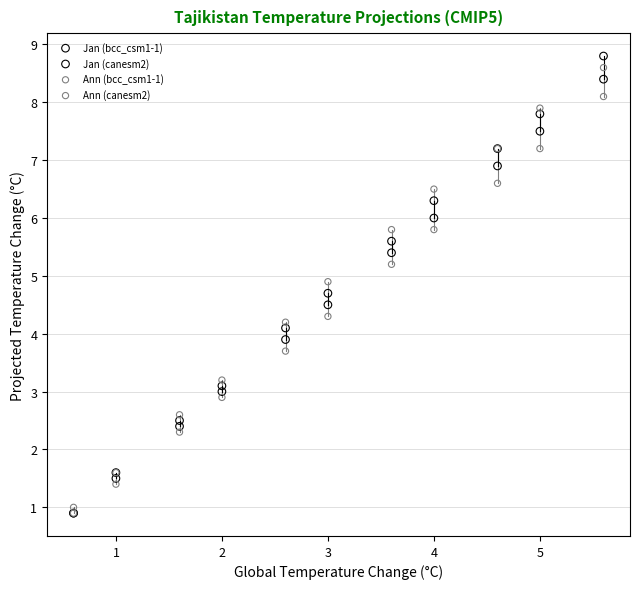

What are all the series names shown in the legend?

Jan (bcc_csm1-1), Jan (canesm2), Ann (bcc_csm1-1), Ann (canesm2)